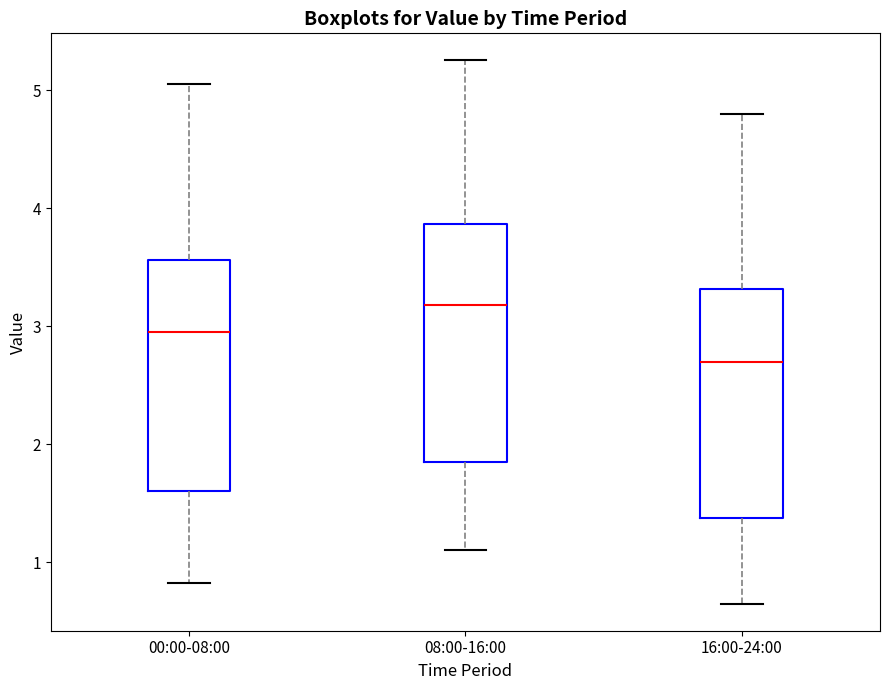

Reading left to right, read every box against the y-axis: the position of its median line, the range the box covers, and the ends of its whiskers. The values are not printed on the chart, so give them approximately, as read against the axis.

00:00-08:00: median 3.0, box 1.6 to 3.6, whiskers 0.8 to 5.1
08:00-16:00: median 3.2, box 1.9 to 3.9, whiskers 1.1 to 5.3
16:00-24:00: median 2.7, box 1.4 to 3.3, whiskers 0.7 to 4.8